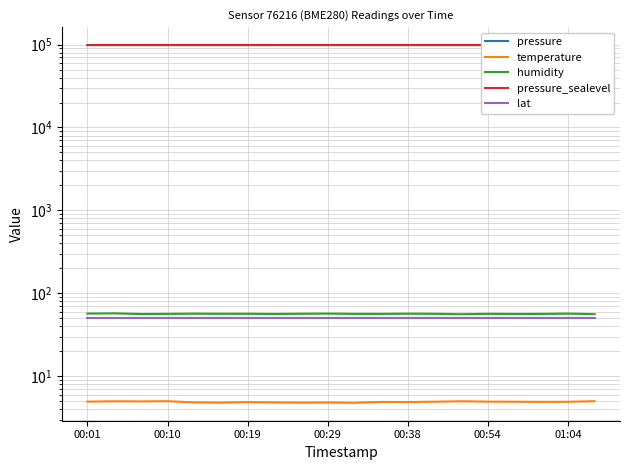

Is it true that pressure_sealevel equals 28373.0 at 00:10?

False